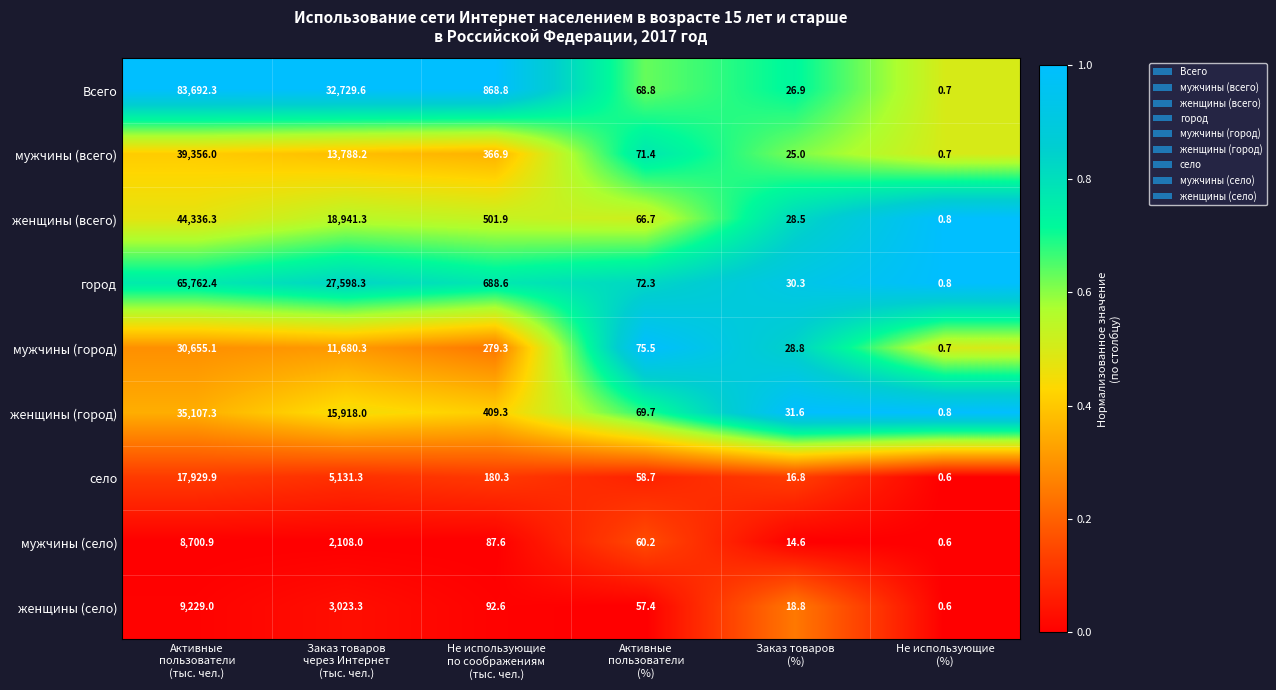

What is the sum of all село values?

23317.6